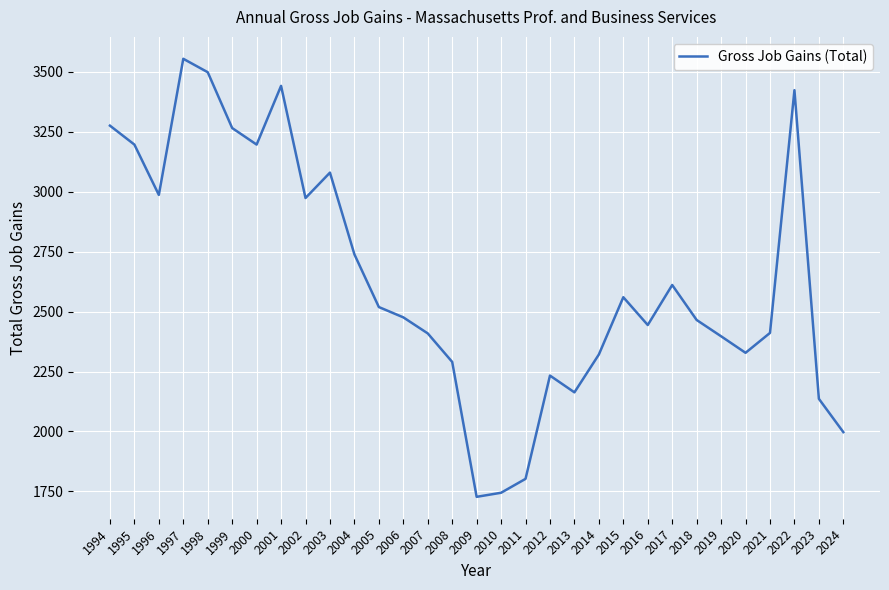

What is the change in value from 1997 to 2019?

-1158